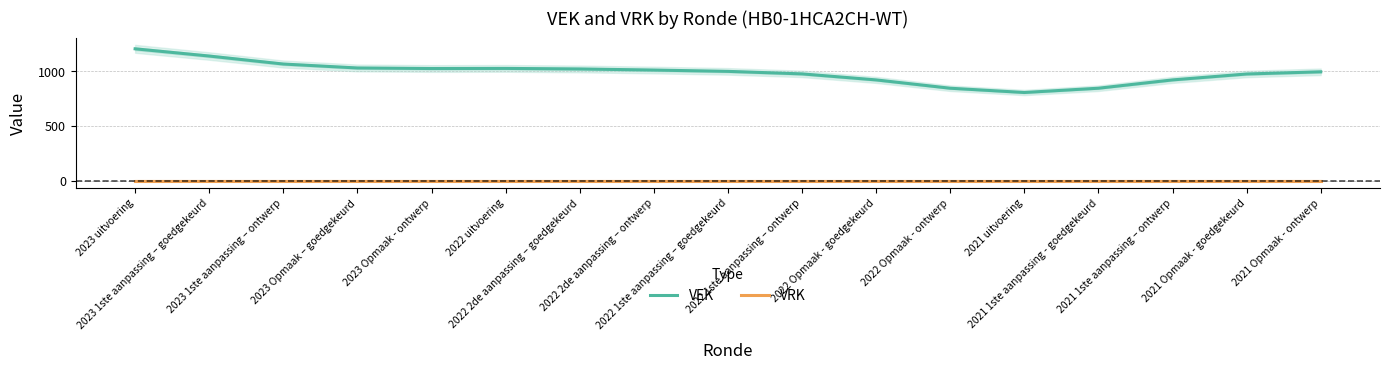

At which category is the sum across all series the highest?

2023 uitvoering